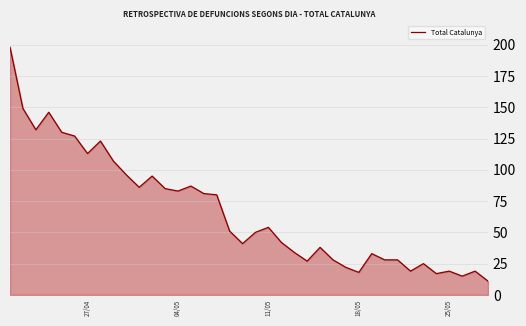

True or false: there are more than 2 points higher than both neighbors.

True